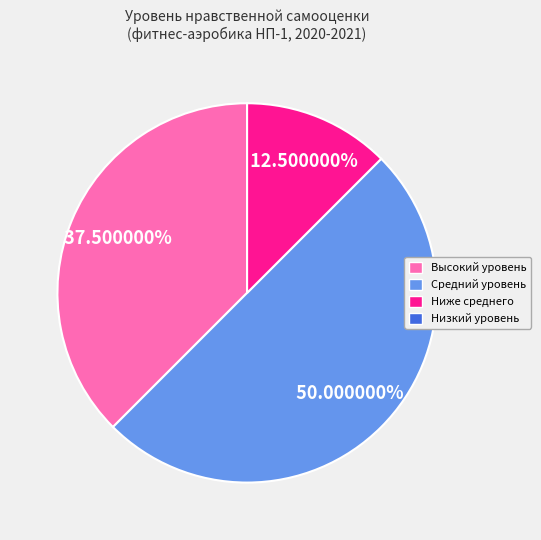

What is the largest slice in the pie chart?

Средний уровень (50%, 8 чел)